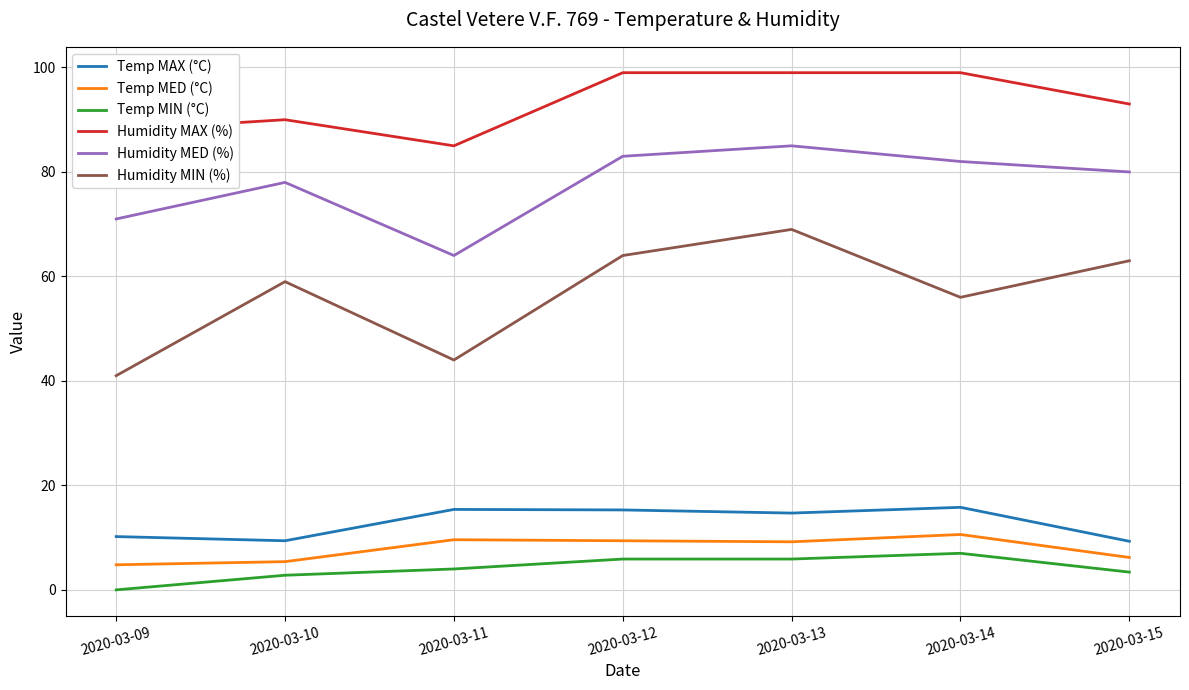

What is the difference between the second highest and minimum values in the Temp MAX (°C) series?

6.1